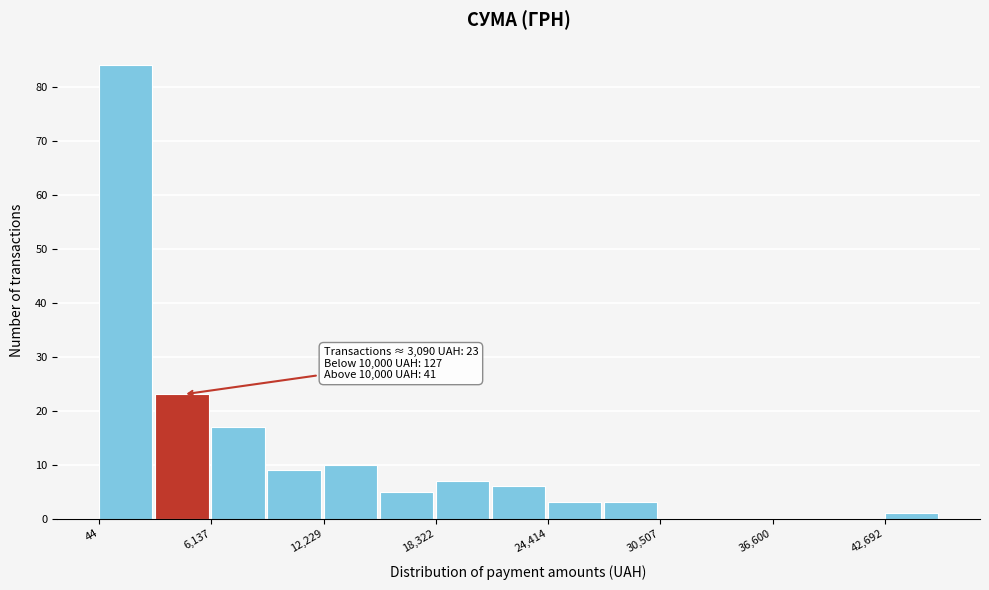

Read against the x-axis, roughly where is the centre of the tallest bar?

1000